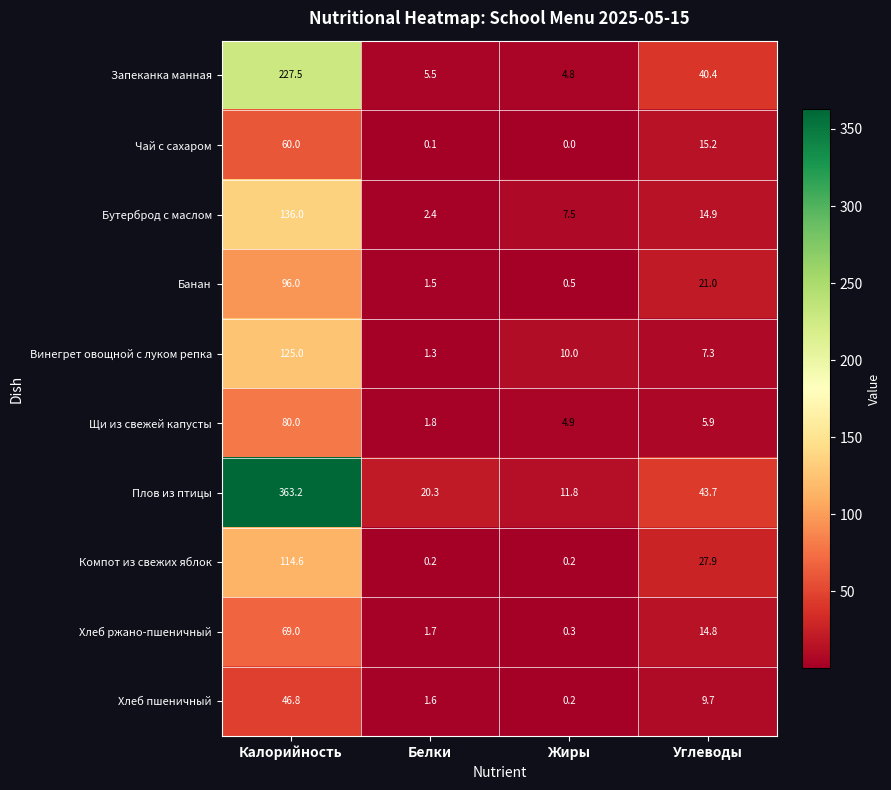

What is the sum of the Банан values at Белки and Жиры?

2.0